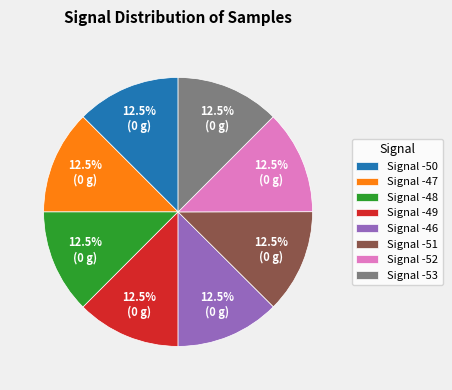

Combined, do Signal -49 and Signal -53 account for over 50%?

No